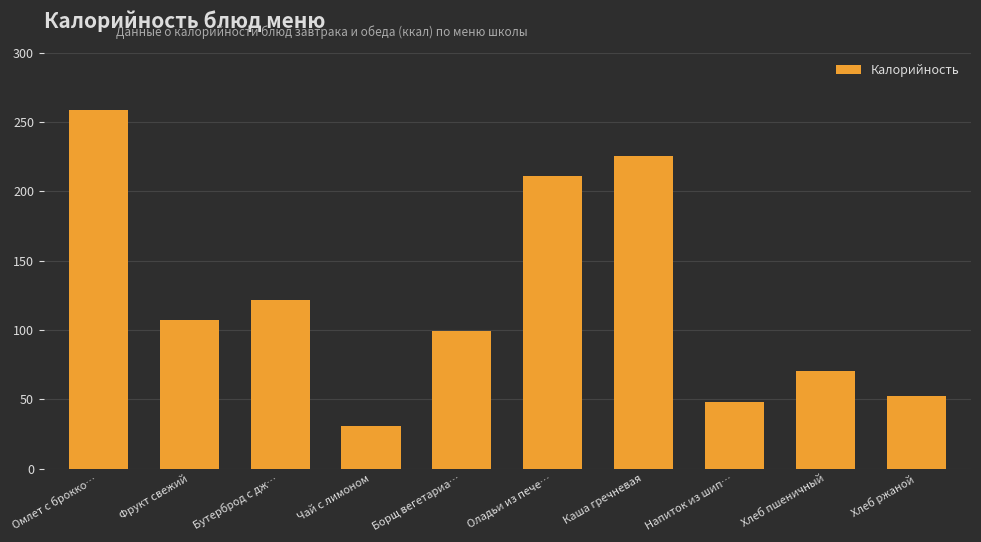

At which category does the chart reach its minimum across all series?

Чай с лимоном